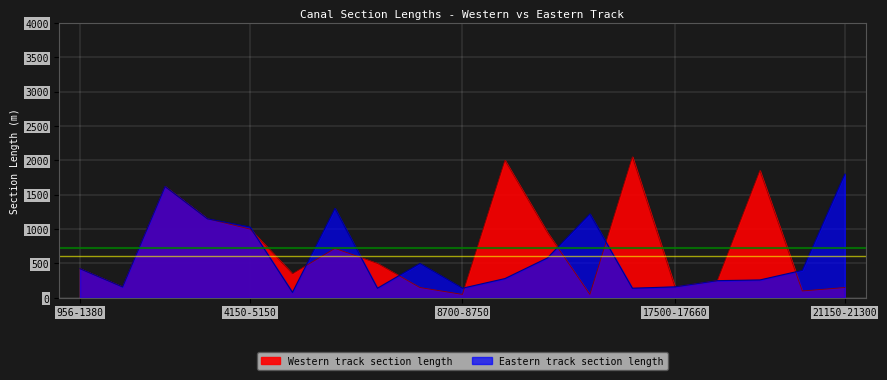

True or false: Eastern track section length has a value of 140 at 8700-8750.

True